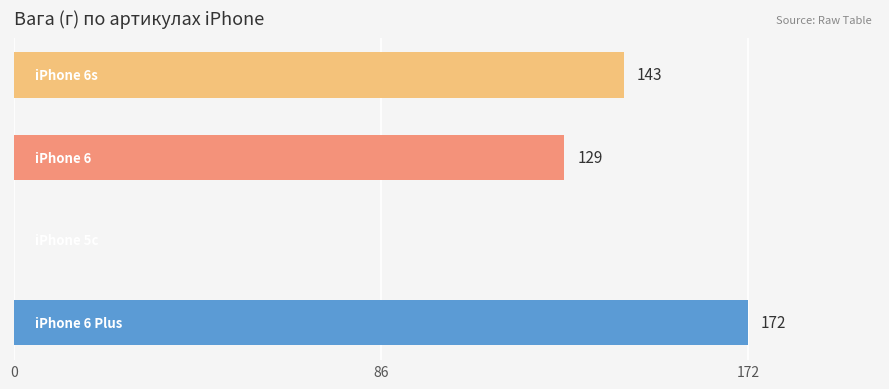

What is the greatest value displayed?

172